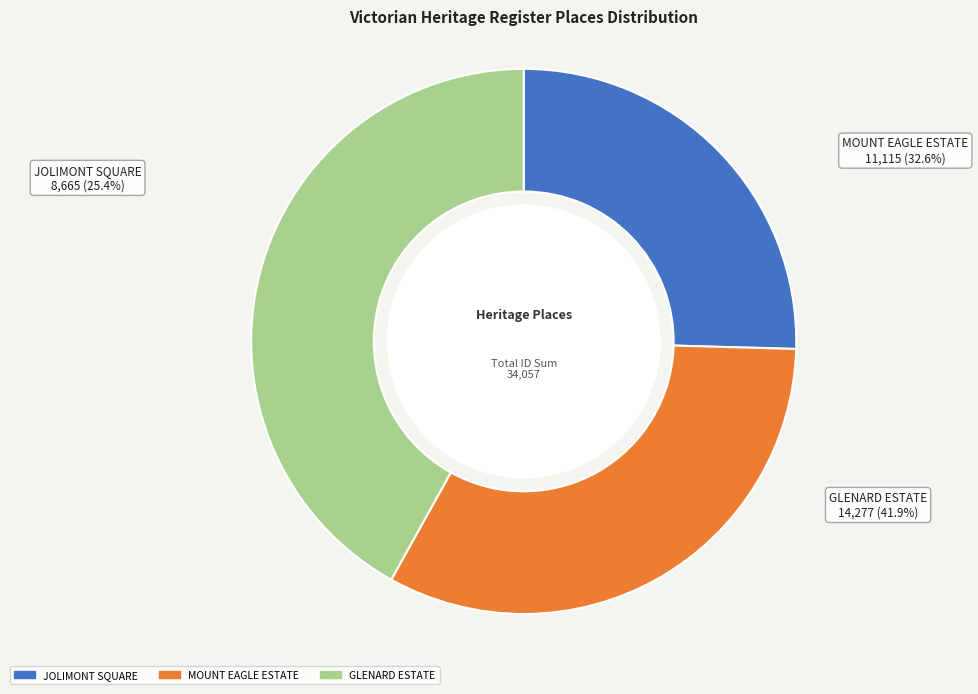

Is it true that MOUNT EAGLE ESTATE is 33% of the pie?

True